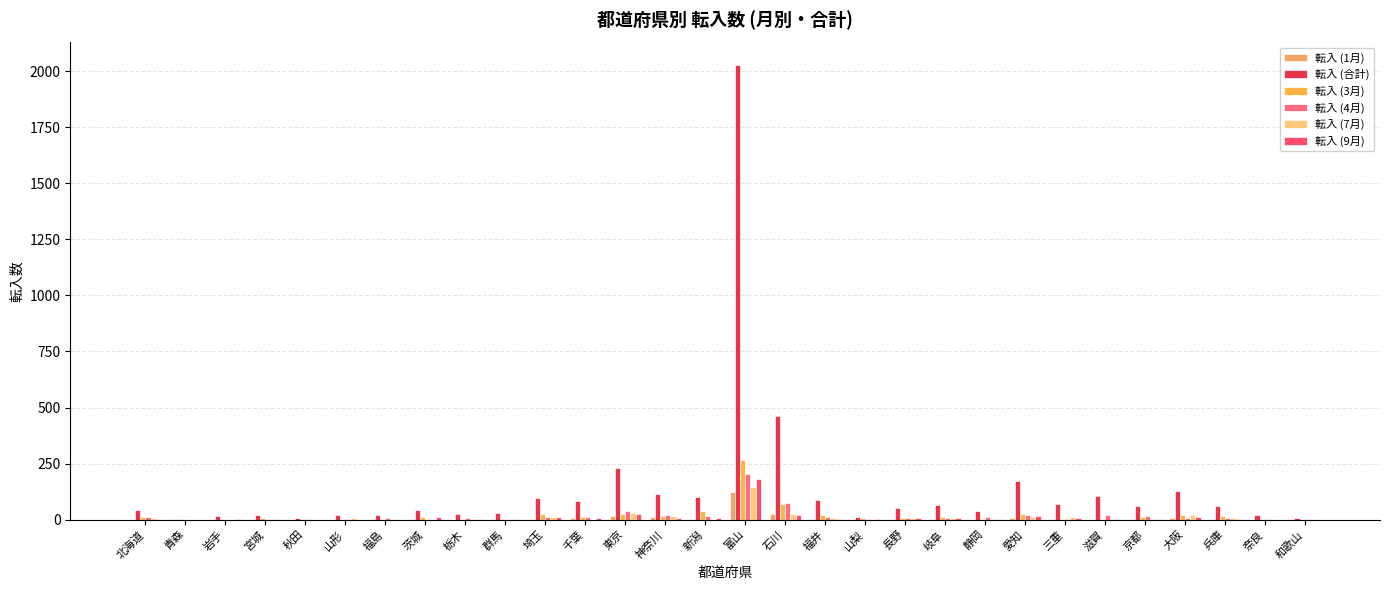

Is it true that 転入 (9月) equals 5 at 神奈川?

True